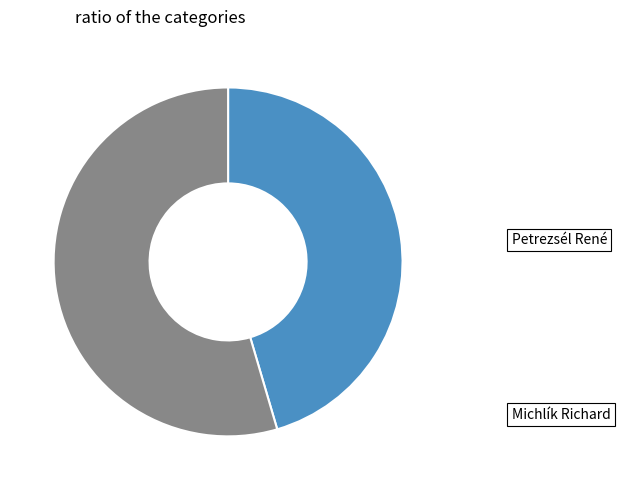

Is there any slice that represents more than half of the pie?

Yes